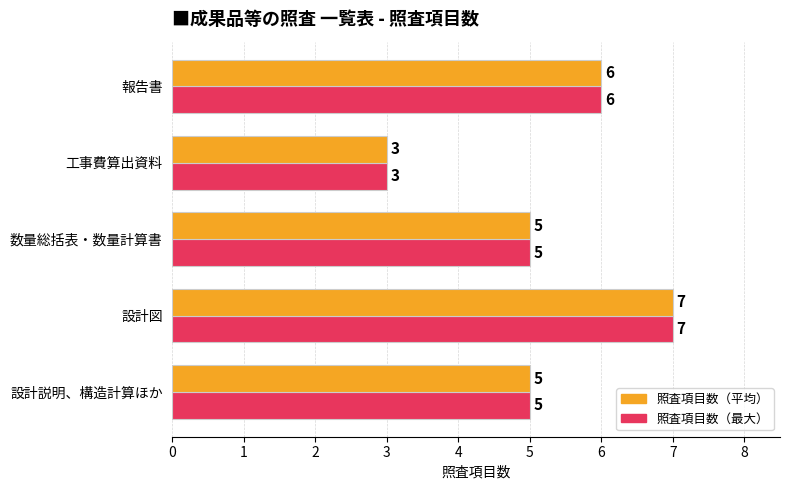

At which category is the sum across all series the highest?

設計図